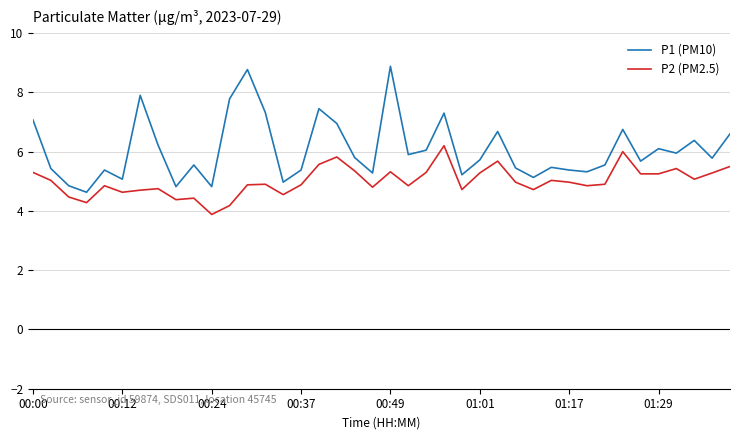

List the series in order of their peak value, lowest first.

P2 (PM2.5), P1 (PM10)